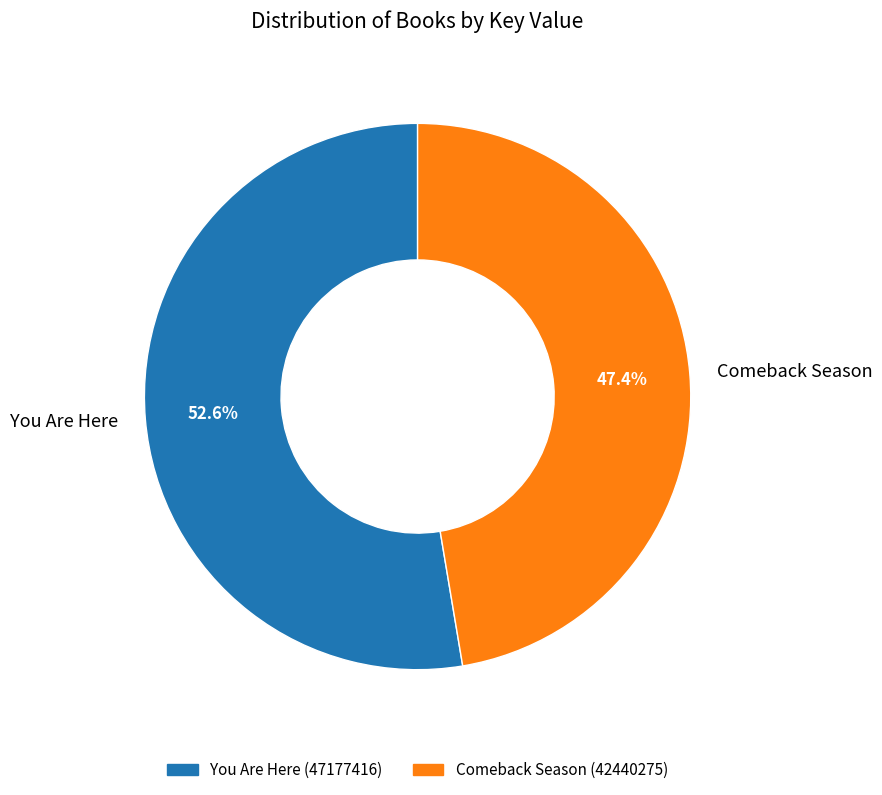

Count the number of slices in the pie.

2